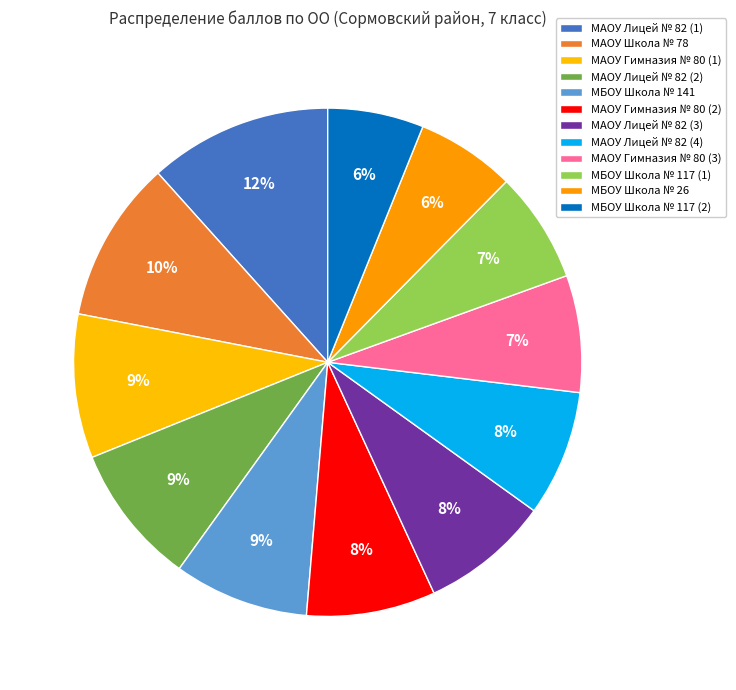

Combined, do МБОУ Школа № 117 (2) and МАОУ Школа № 78 account for over 50%?

No